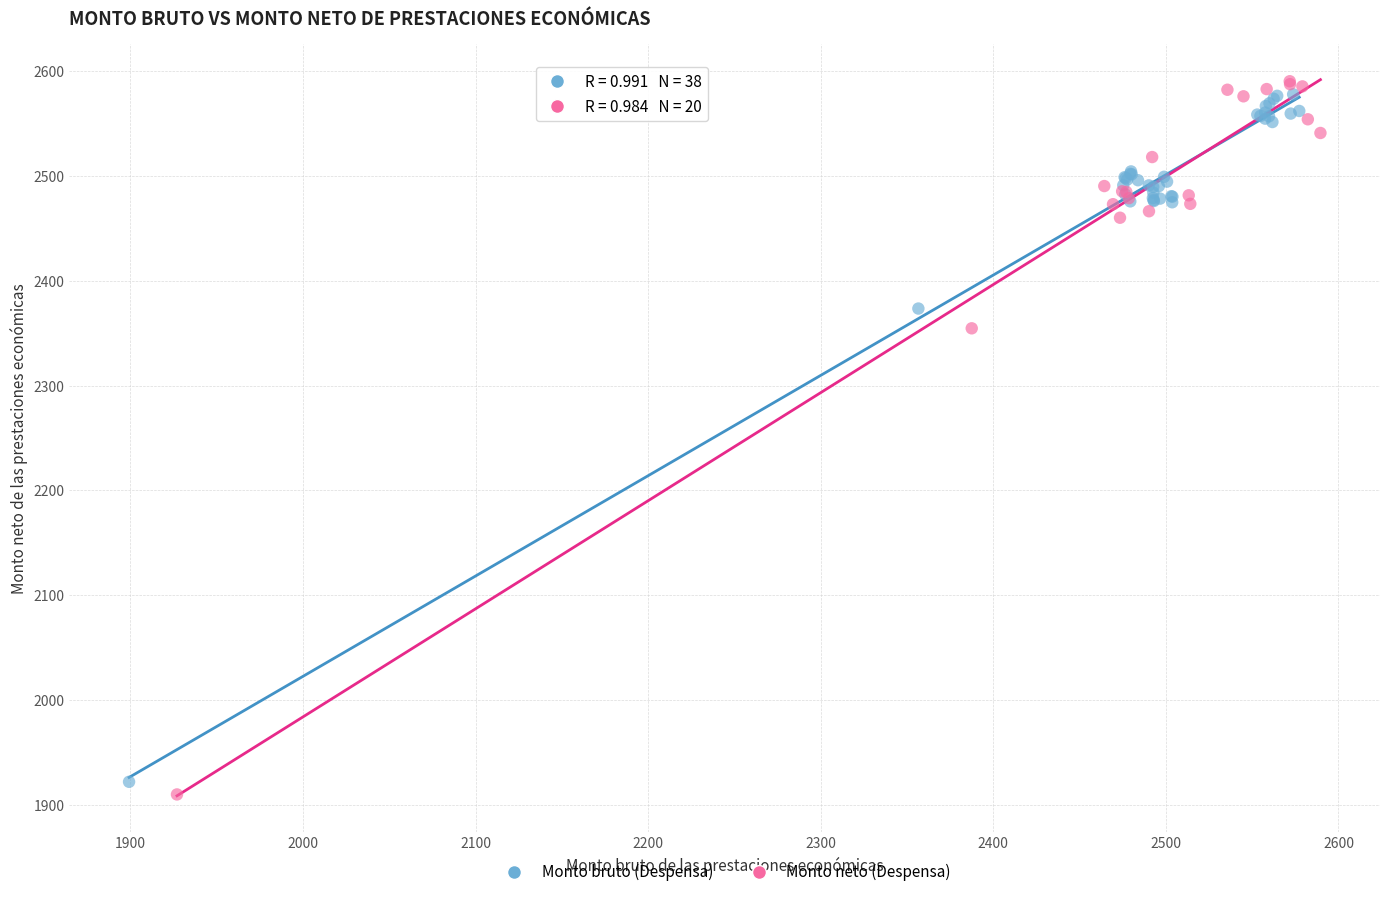

What are all the series names shown in the legend?

Monto bruto (Despensa), Monto neto (Despensa)